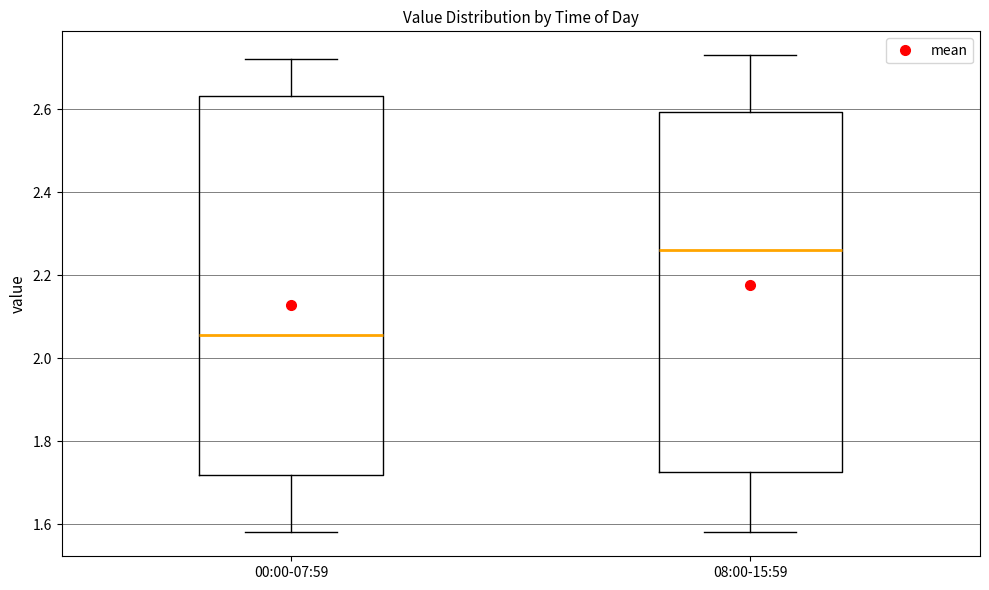

Comparing the boxes themselves (not the whiskers), which one is the tallest?

00:00-07:59